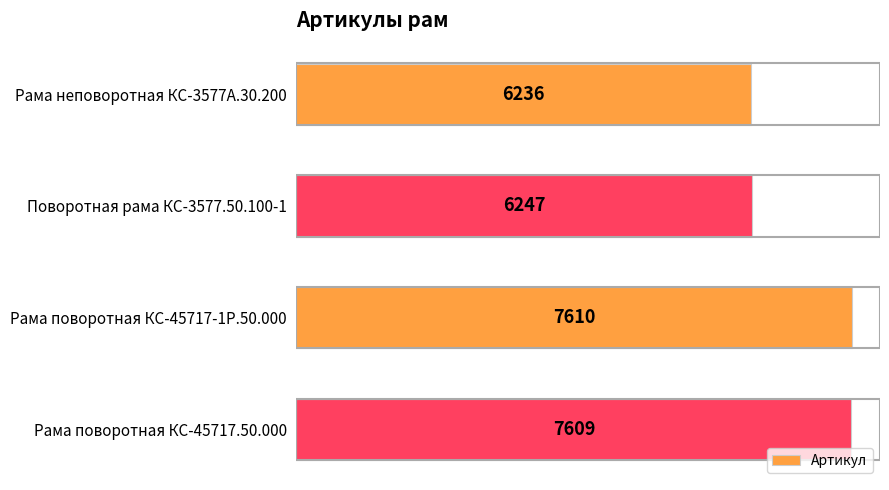

What is the ratio of the value at Поворотная рама КС-3577.50.100-1 to the value at Рама неповоротная КС-3577А.30.200?

1.0